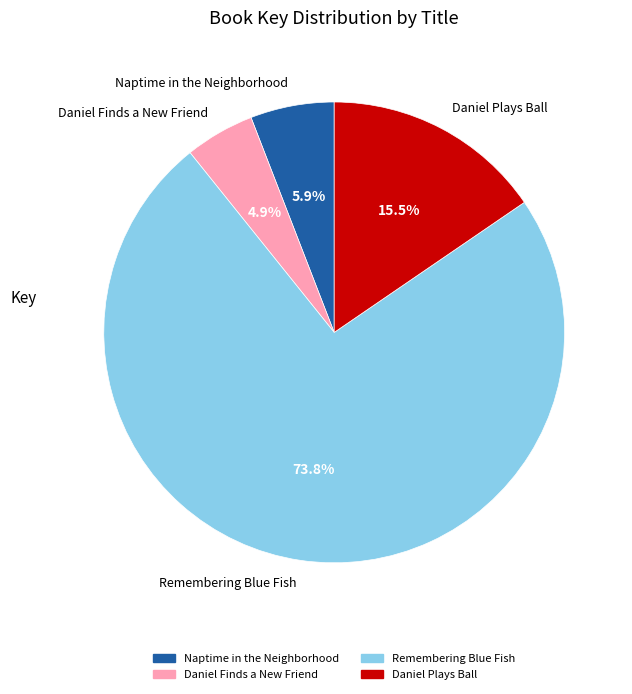

Between Daniel Plays Ball and Daniel Finds a New Friend, which is larger?

Daniel Plays Ball